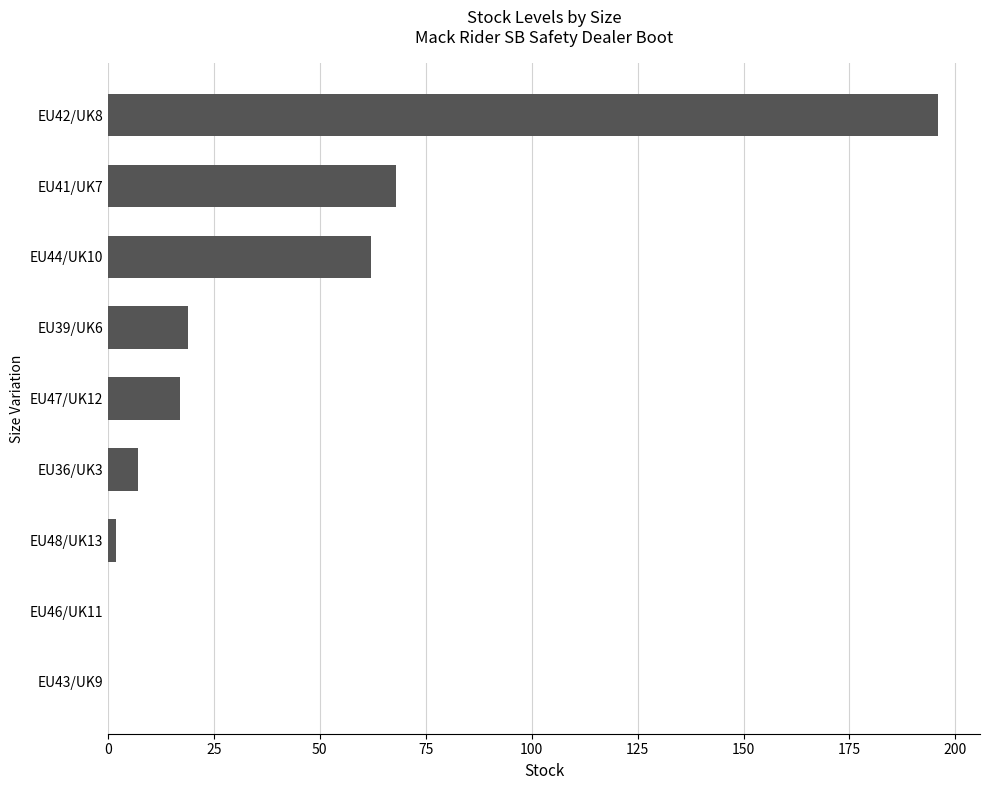

The chart shows a value of 33 at EU39/UK6. True or false?

False